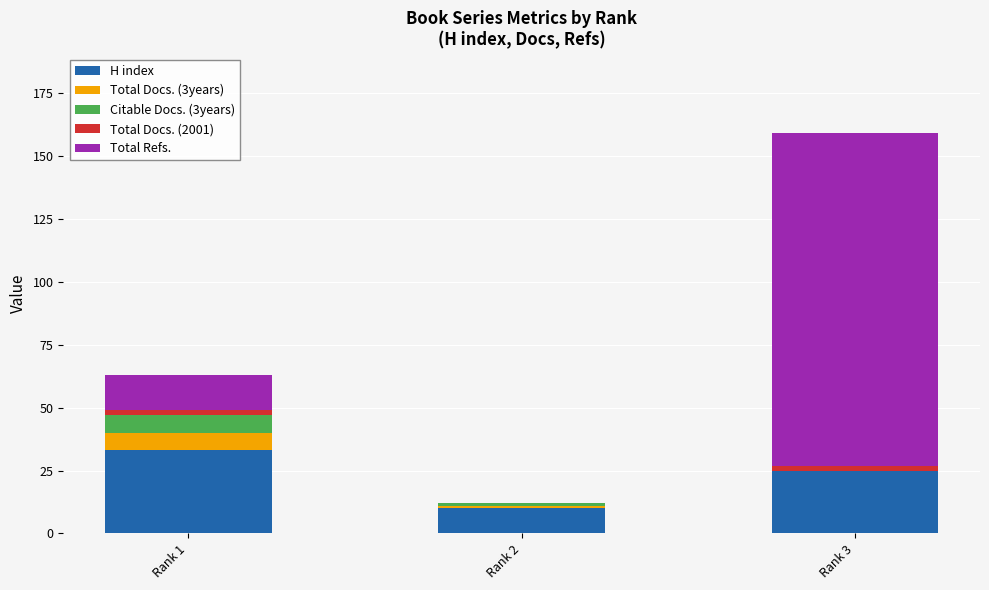

Are the bars grouped side by side (vs. stacked)?

No